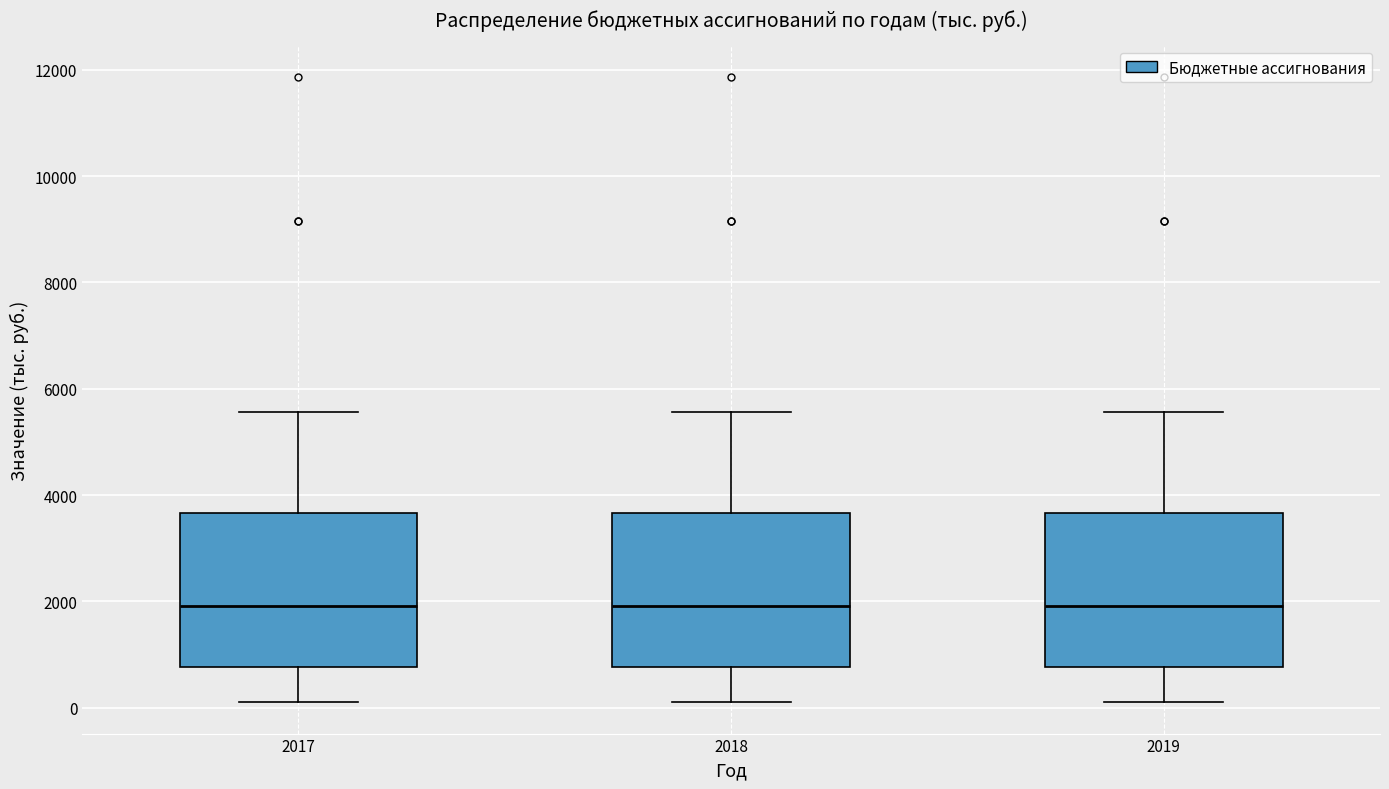

Where does the lower whisker of the box at x = 2018 end on the y-axis? The values are not printed on the chart, so give them approximately, as read against the axis.

200